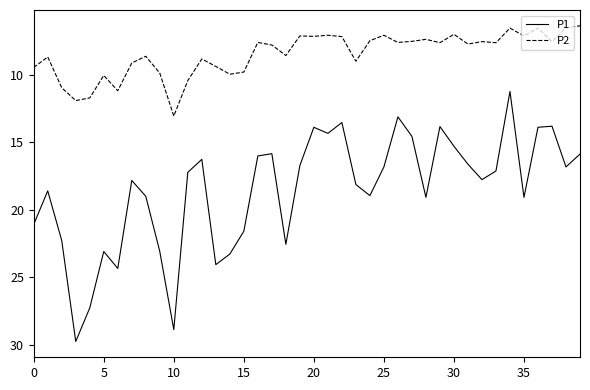

List the series in order of their peak value, highest first.

P1, P2